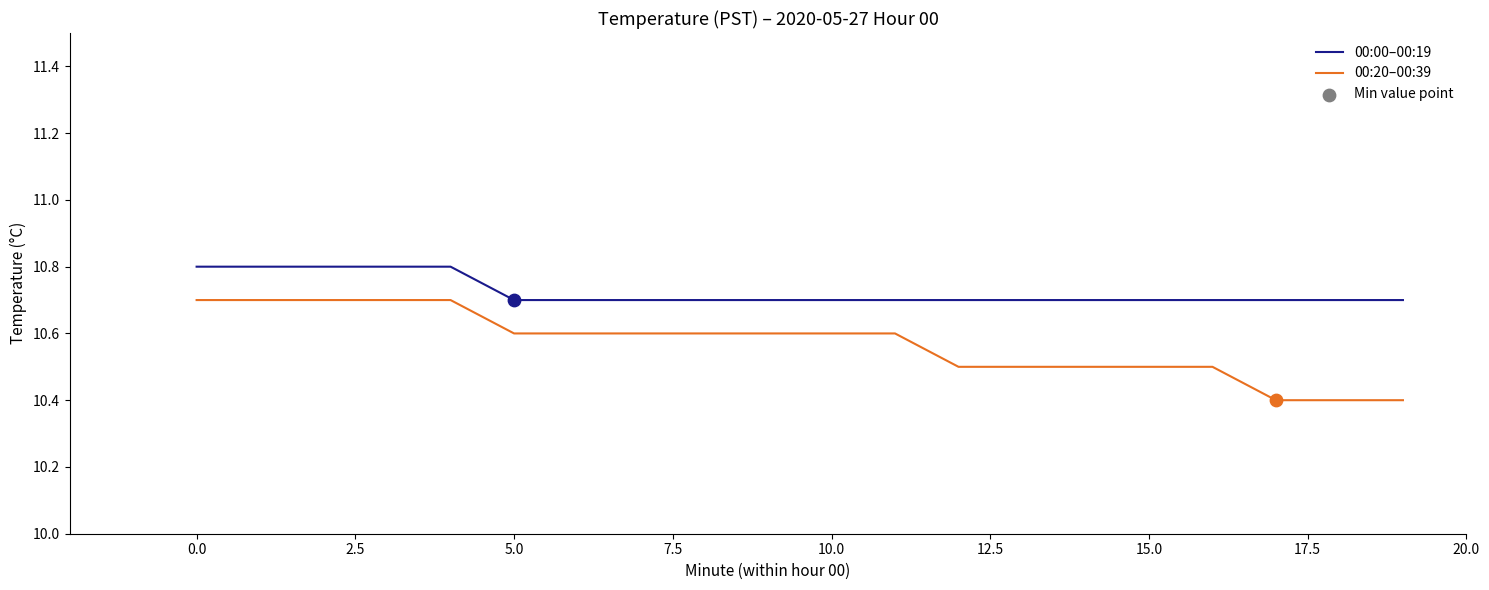

At how many categories does at least one series exceed 10?

20